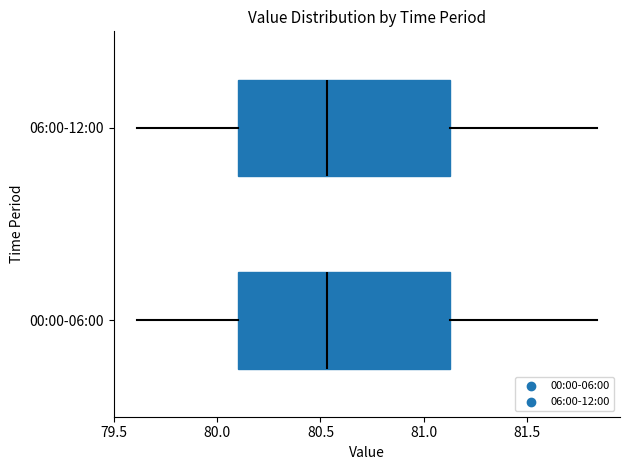

Reading bottom to top, read every box against the x-axis: the position of its median line, the range the box covers, and the ends of its whiskers. The values are not printed on the chart, so give them approximately, as read against the axis.

00:00-06:00: median 80.55, box 80.10 to 81.15, whiskers 79.60 to 81.85
06:00-12:00: median 80.55, box 80.10 to 81.15, whiskers 79.60 to 81.85